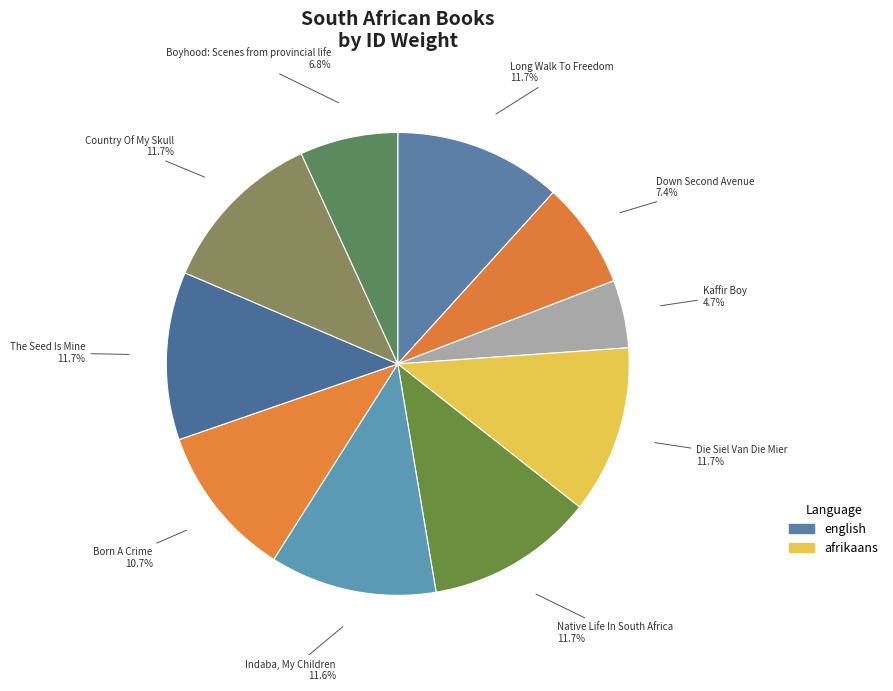

Rank the categories by value from highest to lowest.

The Seed Is Mine, Native Life In South Africa, Die Siel Van Die Mier, Long Walk To Freedom, Country Of My Skull, Indaba, My Children, Born A Crime, Down Second Avenue, Boyhood: Scenes from provincial life, Kaffir Boy